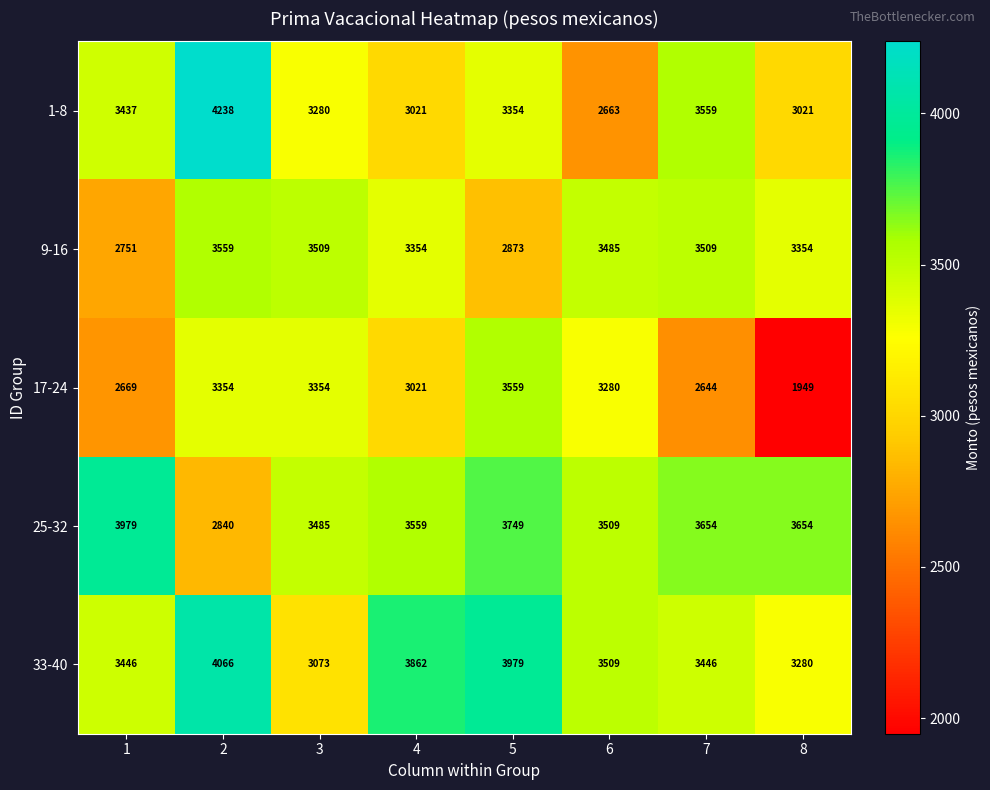

What value does the 17-24 series have at 4?

3021